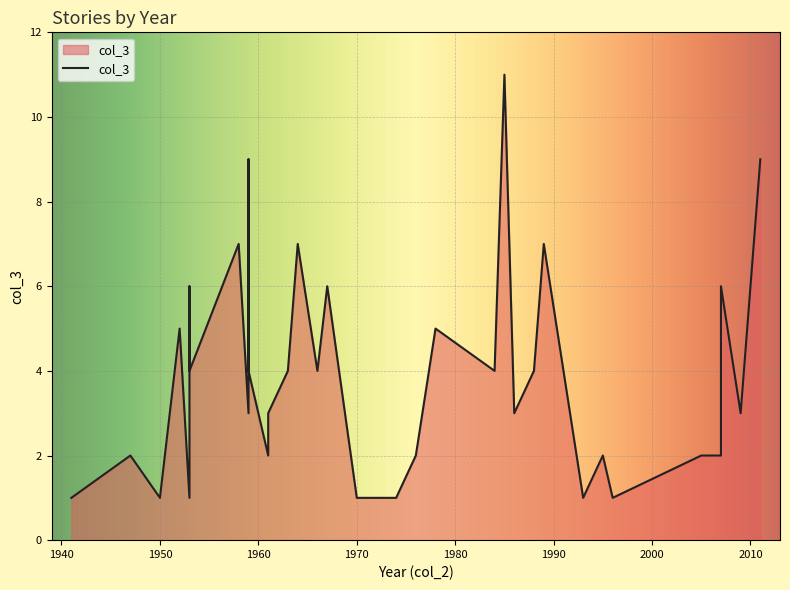

The value at 2007 is 2. True or false?

True